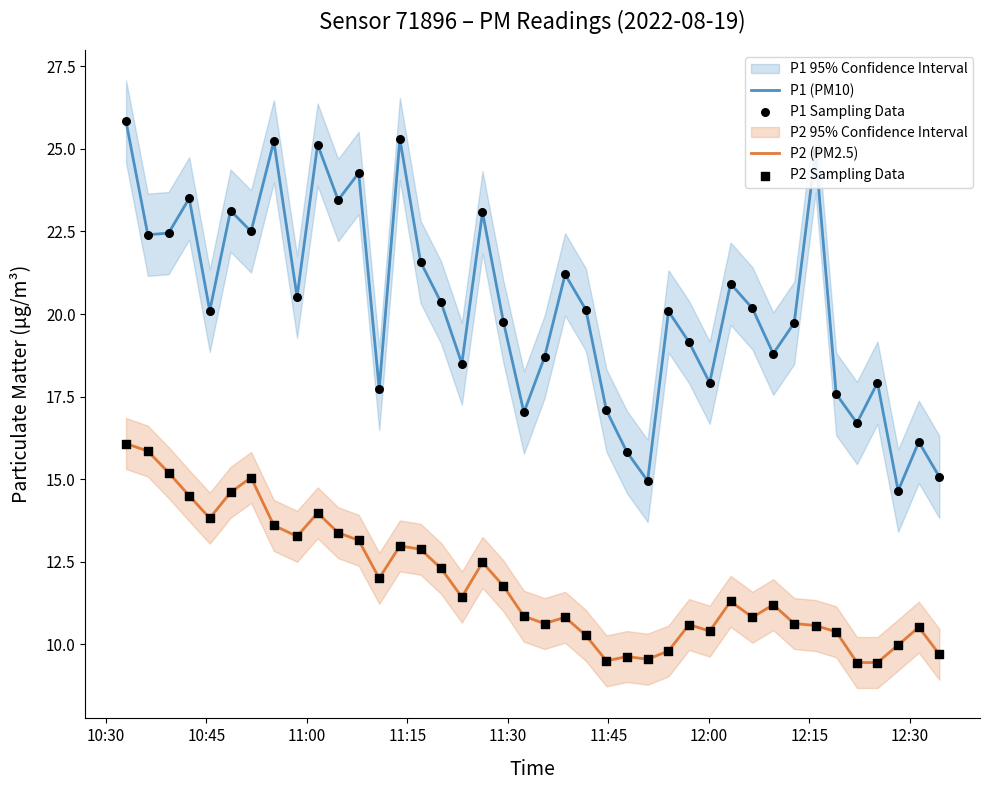

Which series contains the highest Y value?

P1 (PM10)